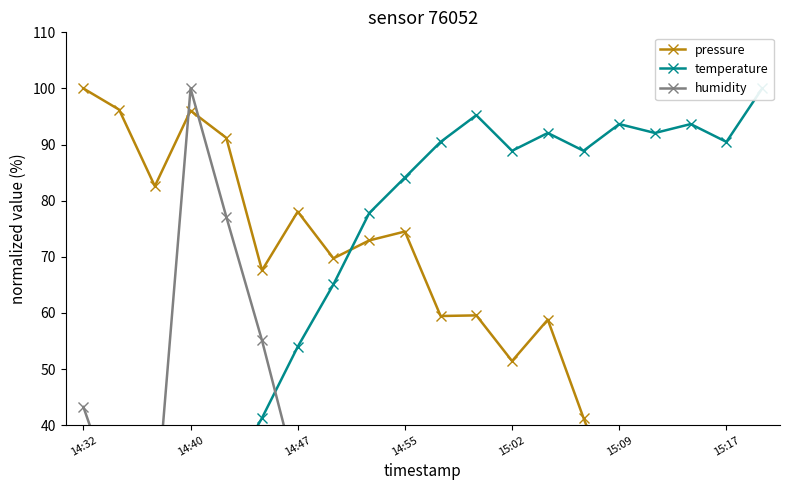

The pressure series shows 41.3 at 14. True or false?

True